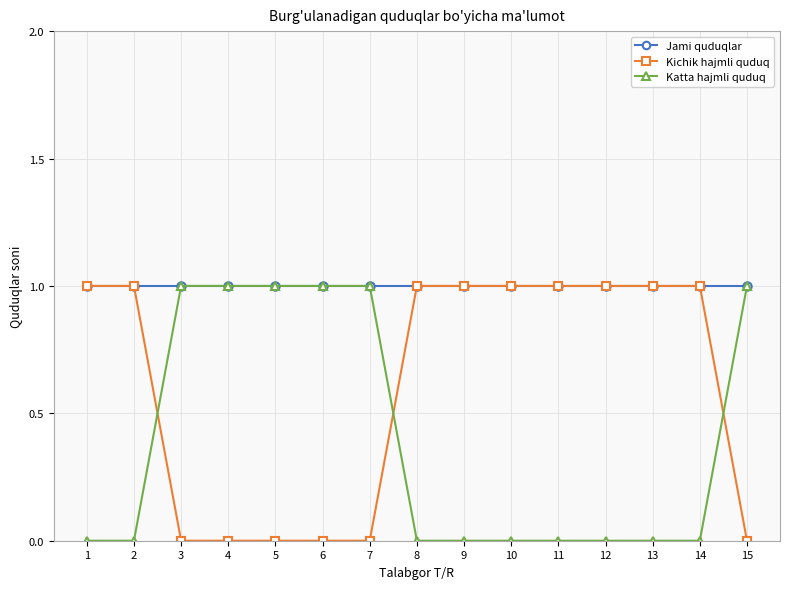

True or false: Kichik hajmli quduq and Katta hajmli quduq cross at least once.

True